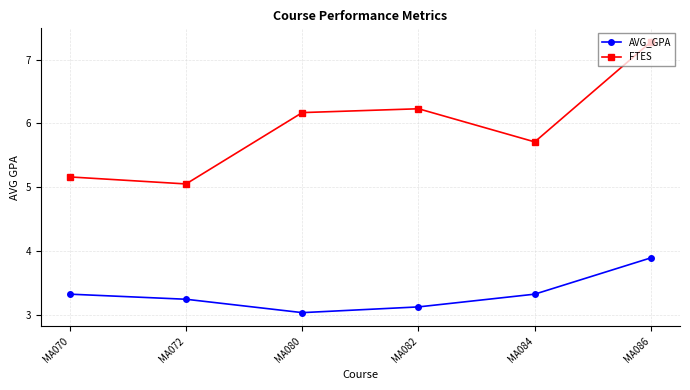

What is the maximum value shown in the chart?

7.3